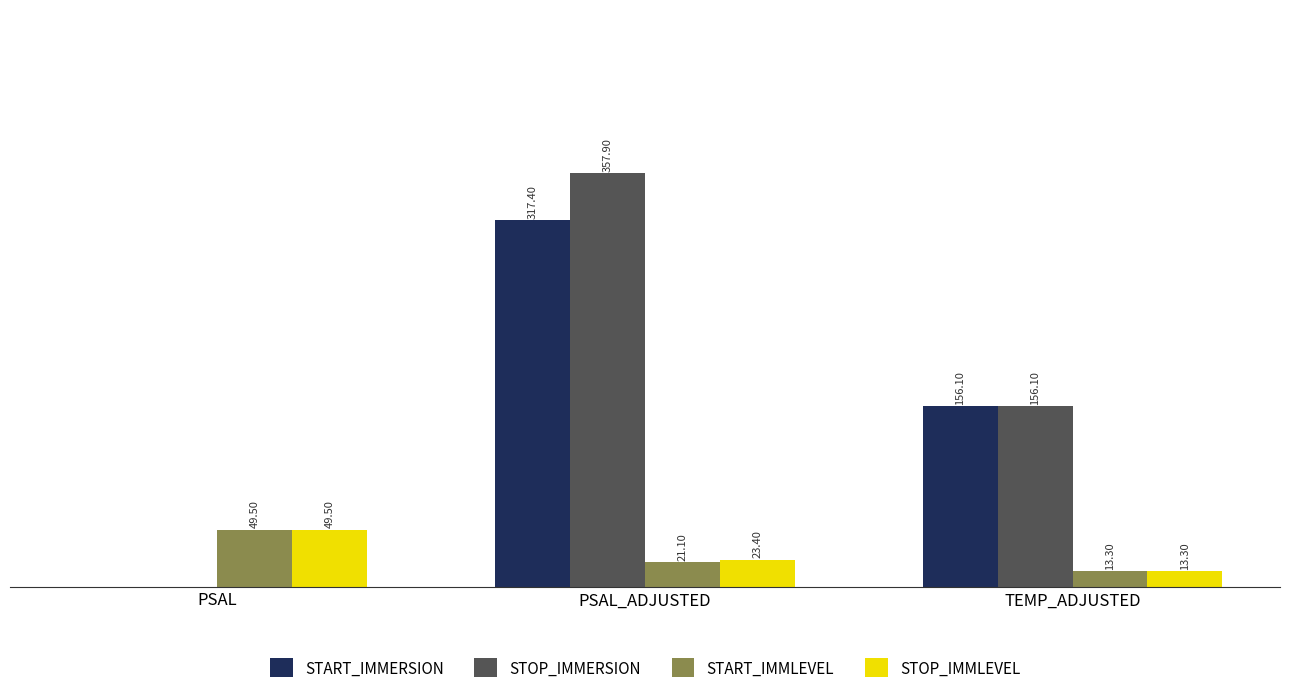

At which label does START_IMMLEVEL first exceed 21?

PSAL